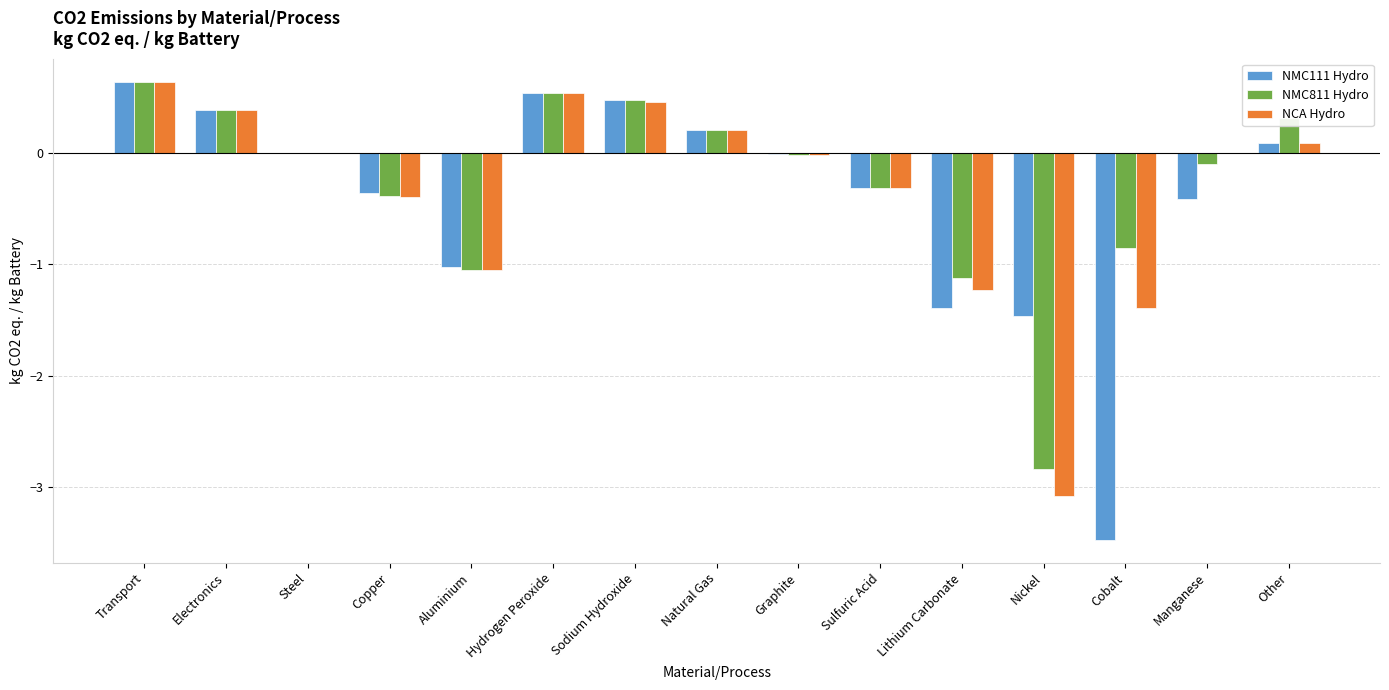

What is the average value of the NCA Hydro series?

-0.3